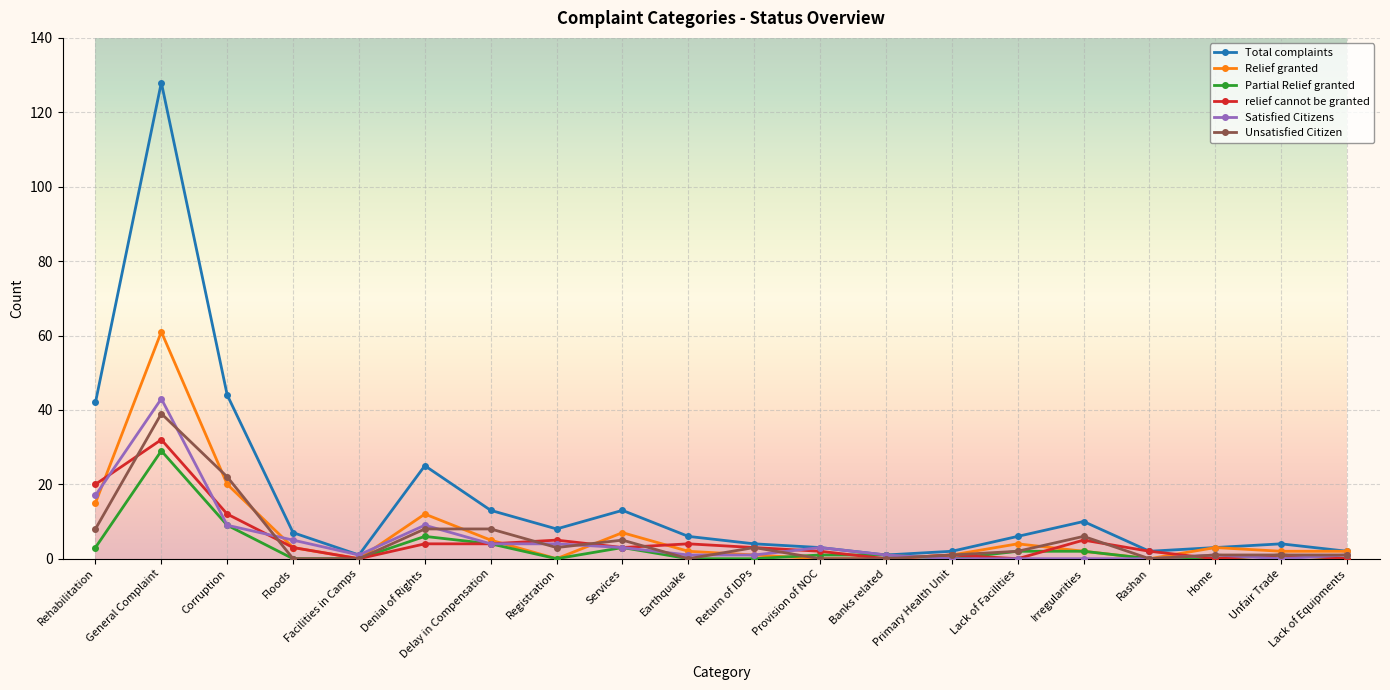

Reading right to left, what are all the values shown in this chart?

Total complaints: 2	4	3	2	10	6	2	1	3	4	6	13	8	13	25	1	7	44	128	42
Relief granted: 2	2	3	0	2	4	1	0	0	1	2	7	0	5	12	0	3	20	61	15
Partial Relief granted: 0	1	0	0	2	2	0	1	1	0	0	3	0	4	6	0	0	9	29	3
relief cannot be granted: 0	1	0	2	5	0	1	0	2	3	4	3	5	4	4	0	3	12	32	20
Satisfied Citizens: 1	0	1	0	0	0	0	1	3	1	1	3	4	4	9	1	5	9	43	17
Unsatisfied Citizen: 1	1	1	0	6	2	1	0	0	3	0	5	3	8	8	0	0	22	39	8